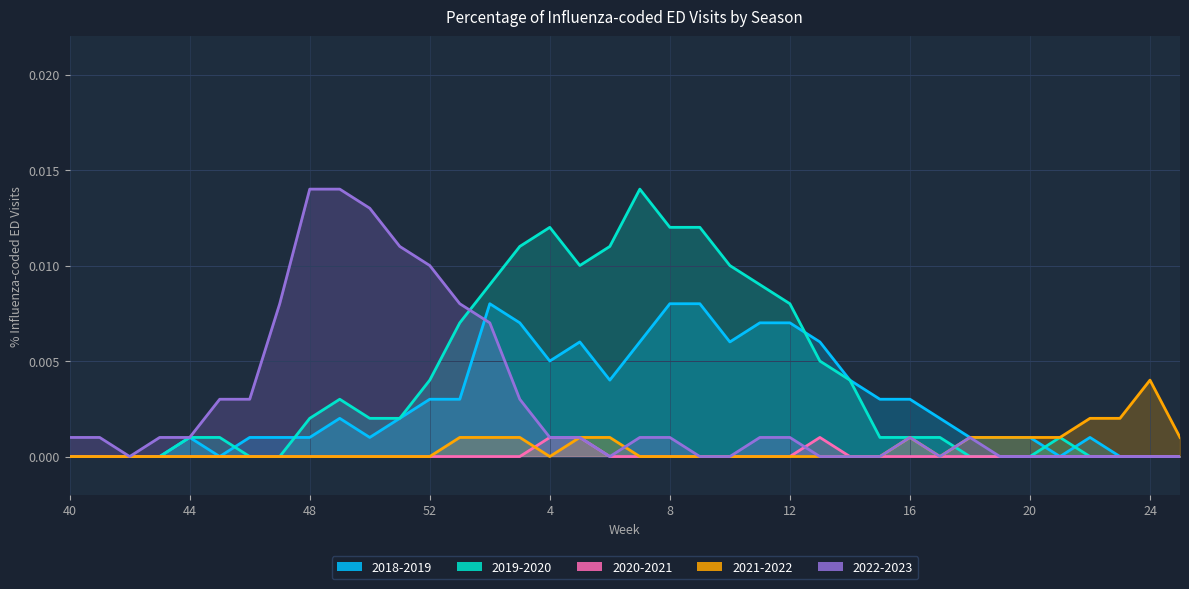

Reading left to right, extract all data points from this chart.

2018-2019: 0.0	0.0	0.0	0.0	0.0	0.0	0.0	0.0	0.0	0.0	0.0	0.0	0.0	0.0	0.0	0.0	0.0	0.0	0.0	0.0	0.0	0.0	0.0	0.0	0.0	0.0	0.0	0.0	0.0	0.0	0.0	0.0	0.0	0.0	0.0	0.0	0.0	0.0
2019-2020: 0.0	0.0	0.0	0.0	0.0	0.0	0.0	0.0	0.0	0.0	0.0	0.0	0.0	0.0	0.0	0.0	0.0	0.0	0.0	0.0	0.0	0.0	0.0	0.0	0.0	0.0	0.0	0.0	0.0	0.0	0.0	0.0	0.0	0.0	0.0	0.0	0.0	0.0
2020-2021: 0.0	0.0	0.0	0.0	0.0	0.0	0.0	0.0	0.0	0.0	0.0	0.0	0.0	0.0	0.0	0.0	0.0	0.0	0.0	0.0	0.0	0.0	0.0	0.0	0.0	0.0	0.0	0.0	0.0	0.0	0.0	0.0	0.0	0.0	0.0	0.0	0.0	0.0
2021-2022: 0.0	0.0	0.0	0.0	0.0	0.0	0.0	0.0	0.0	0.0	0.0	0.0	0.0	0.0	0.0	0.0	0.0	0.0	0.0	0.0	0.0	0.0	0.0	0.0	0.0	0.0	0.0	0.0	0.0	0.0	0.0	0.0	0.0	0.0	0.0	0.0	0.0	0.0
2022-2023: 0.0	0.0	0.0	0.0	0.0	0.0	0.0	0.0	0.0	0.0	0.0	0.0	0.0	0.0	0.0	0.0	0.0	0.0	0.0	0.0	0.0	0.0	0.0	0.0	0.0	0.0	0.0	0.0	0.0	0.0	0.0	0.0	0.0	0.0	0.0	0.0	0.0	0.0